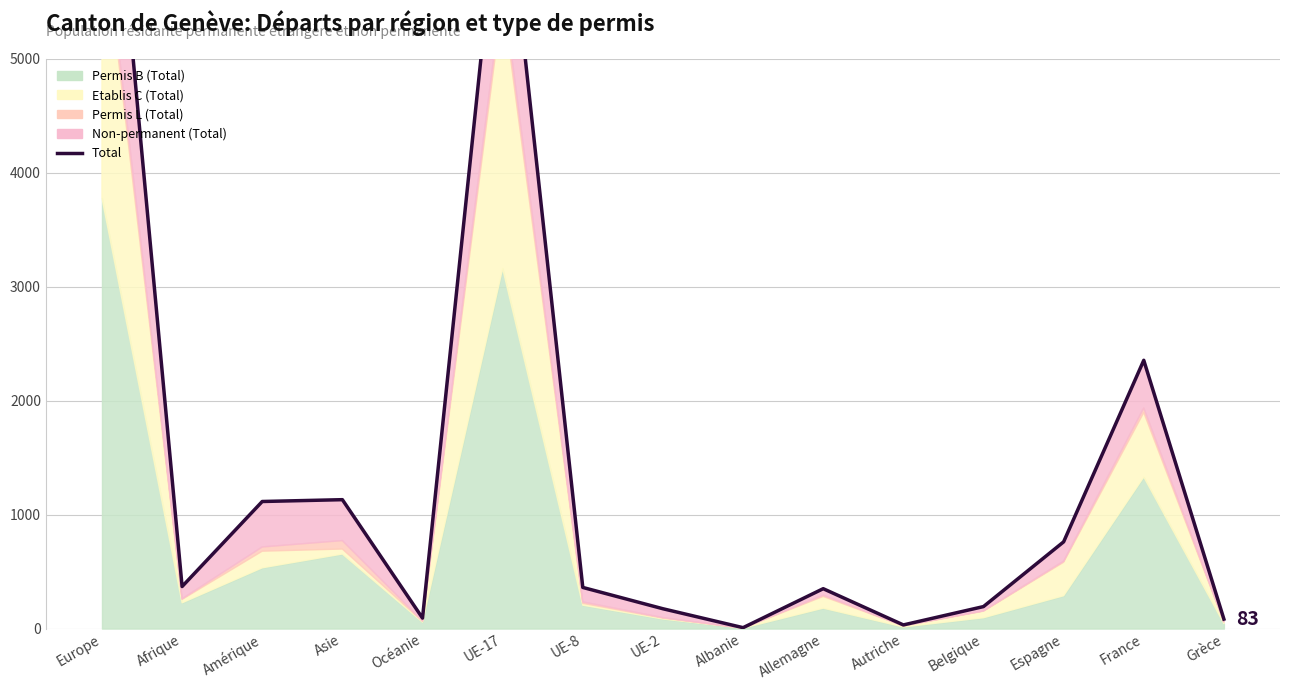

How many interior local peaks (higher than both neighbors) does the data have?

4